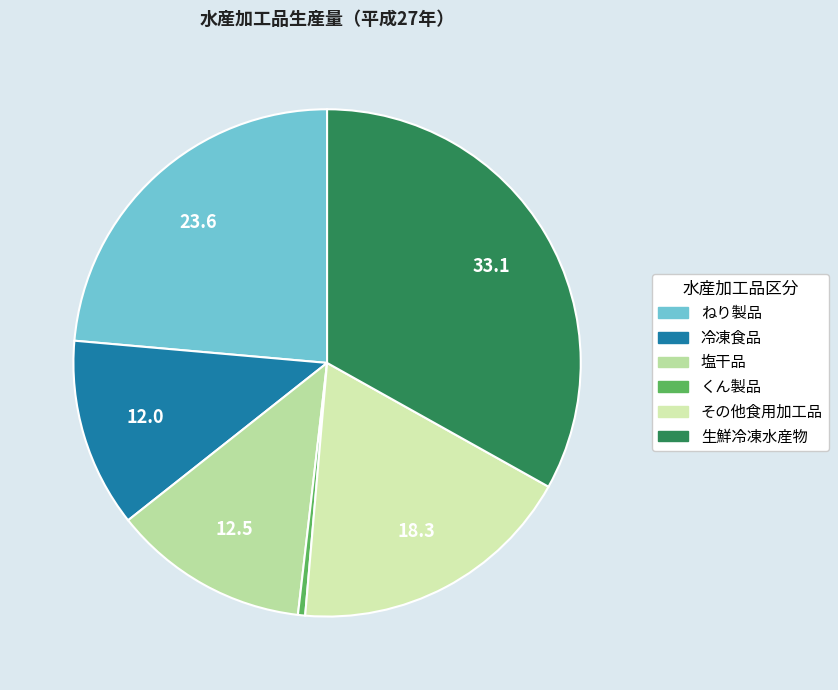

To the nearest percent, what portion does 生鮮冷凍水産物 represent?

33%